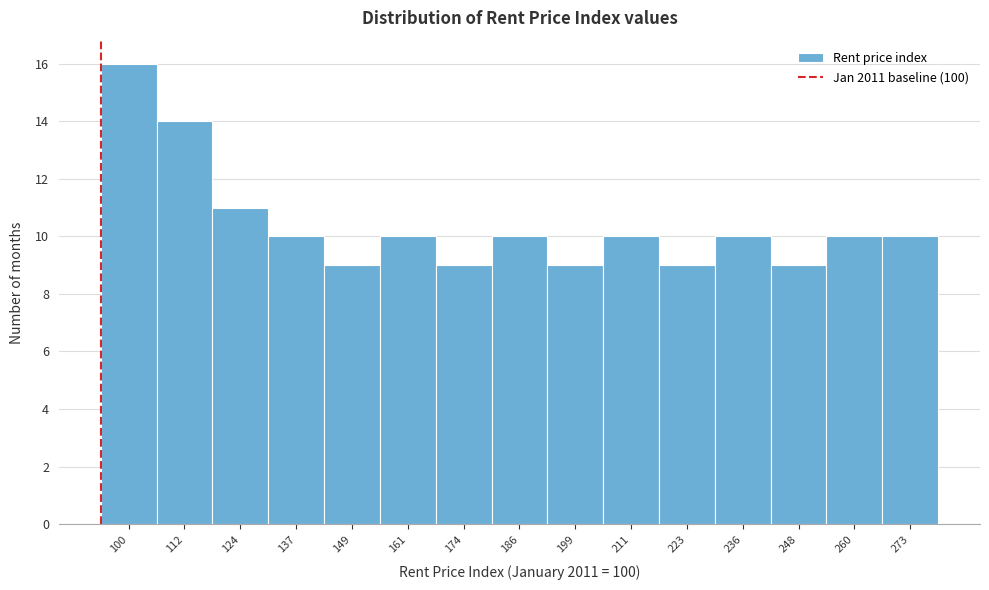

Reading left to right, extract all data points from this chart.

100=16	112=14	124=11	137=10	149=9	161=10	174=9	186=10	199=9	211=10	223=9	236=10	248=9	260=10	273=10